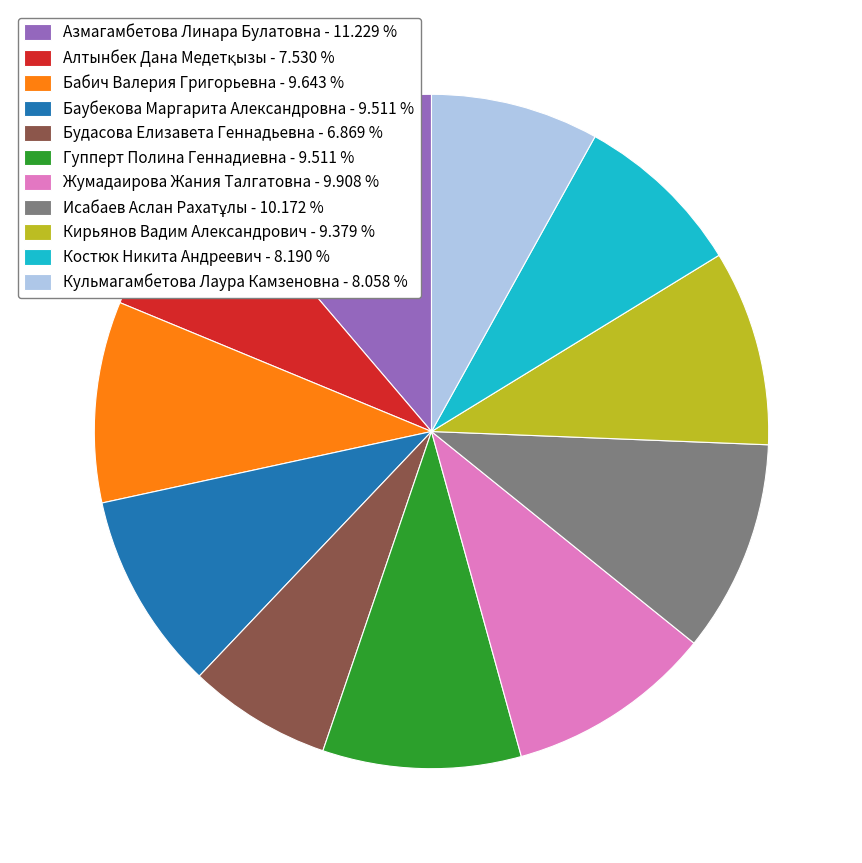

Approximately how many times larger is the value at Будасова Елизавета Геннадьевна - 6.869 % compared to Кульмагамбетова Лаура Камзеновна - 8.058 %?

0.9